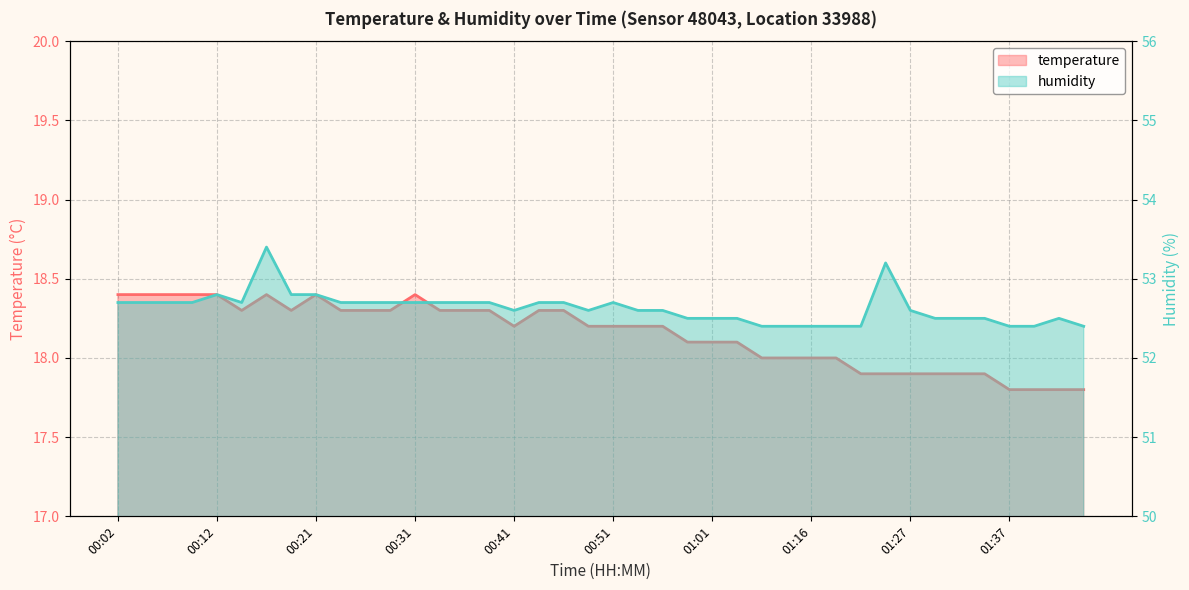

What is the label of the 33rd point from the right?

00:19